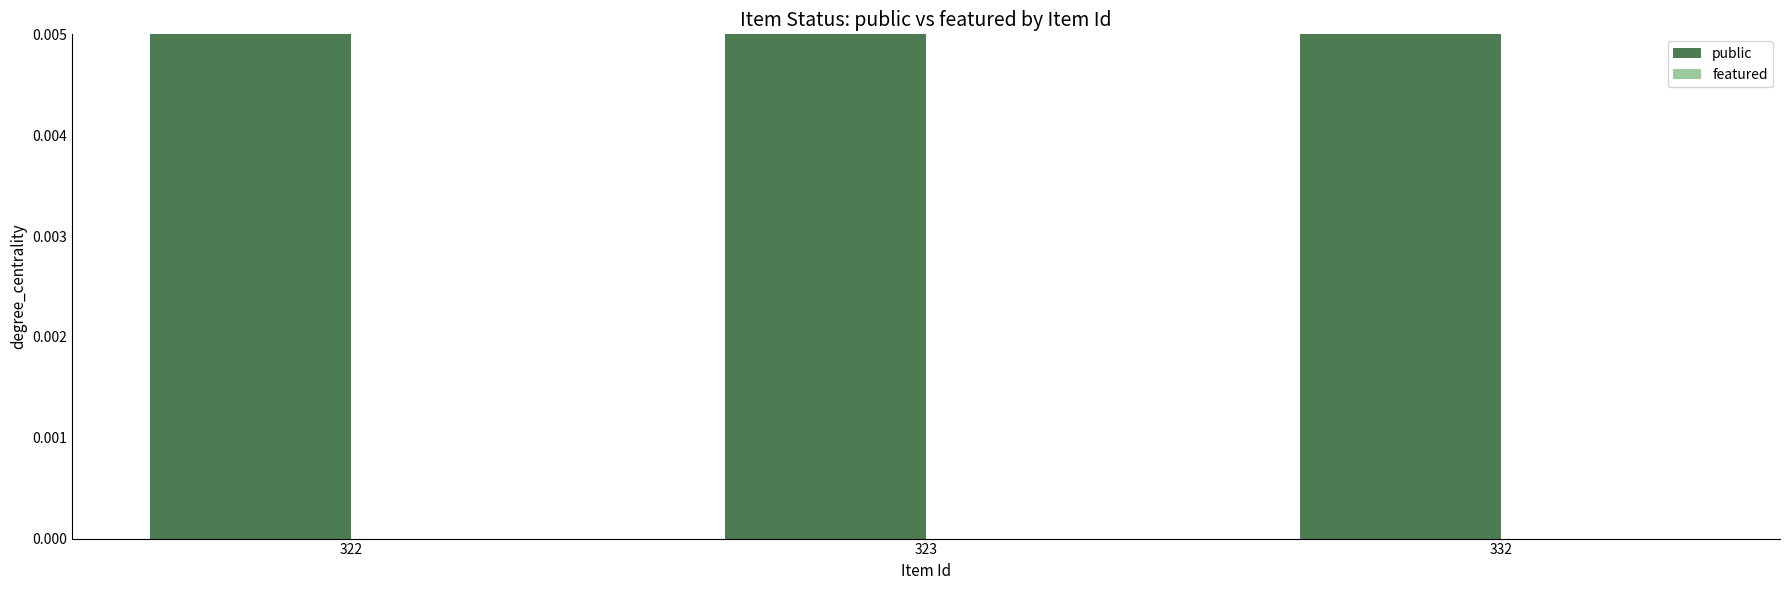

Which series has the largest range (max minus min)?

public